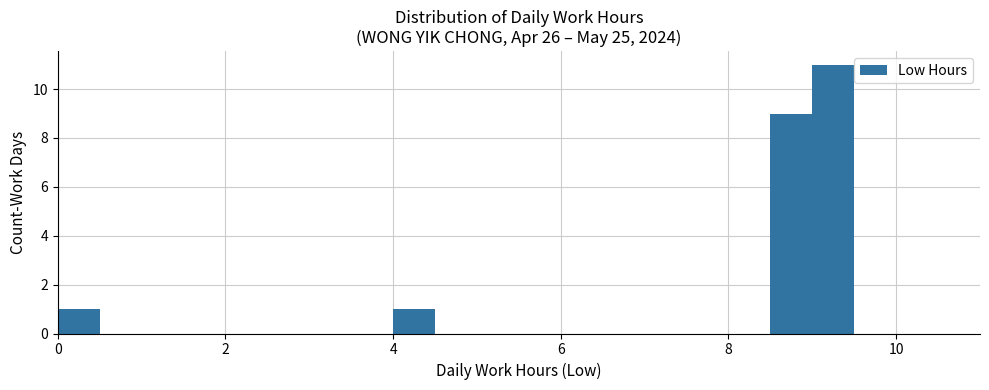

Around what value on the x-axis is the tallest bar? Give the approximate position of its centre, as read against the axis.

9.2